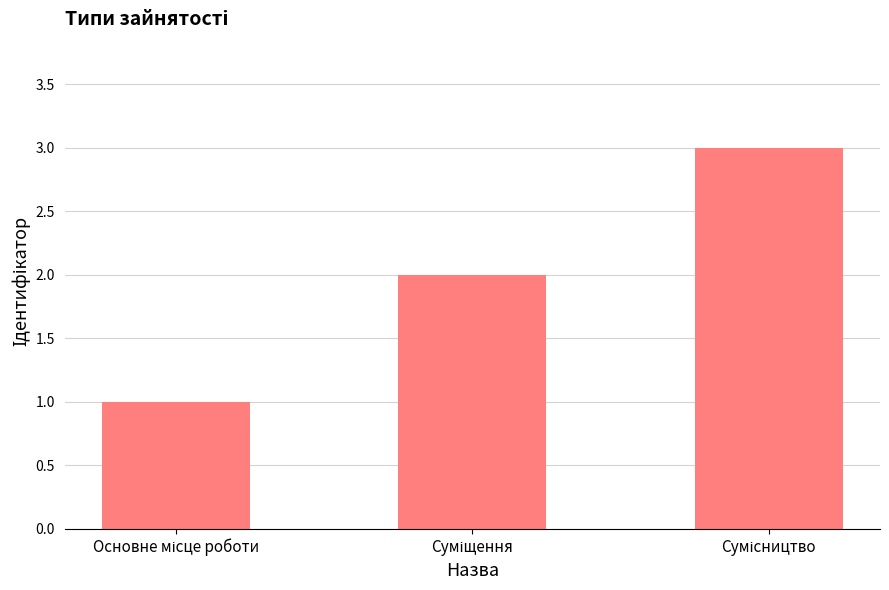

Reading right to left, what are all the values shown in this chart?

3	2	1